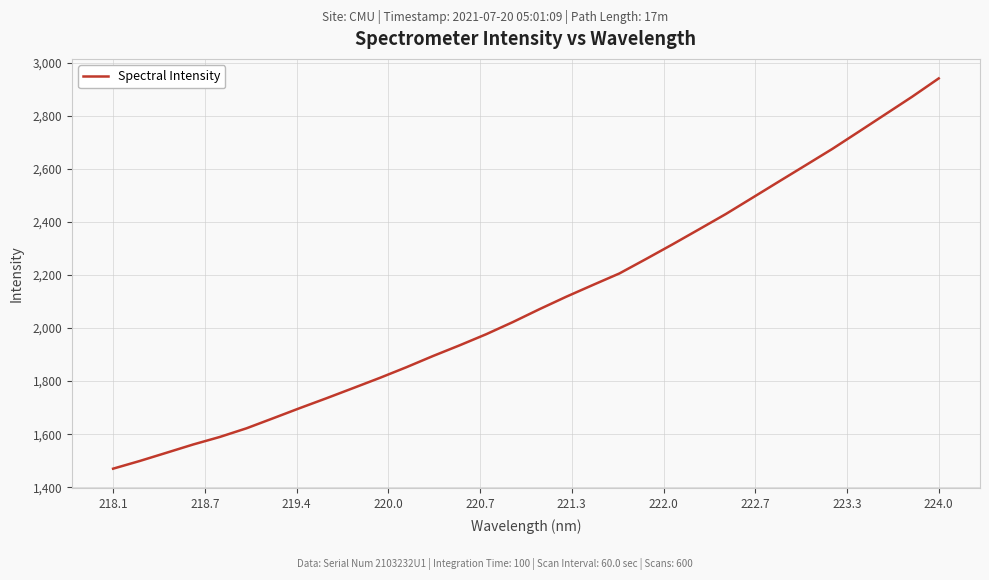

What is the difference between the maximum and minimum values?

1471.0